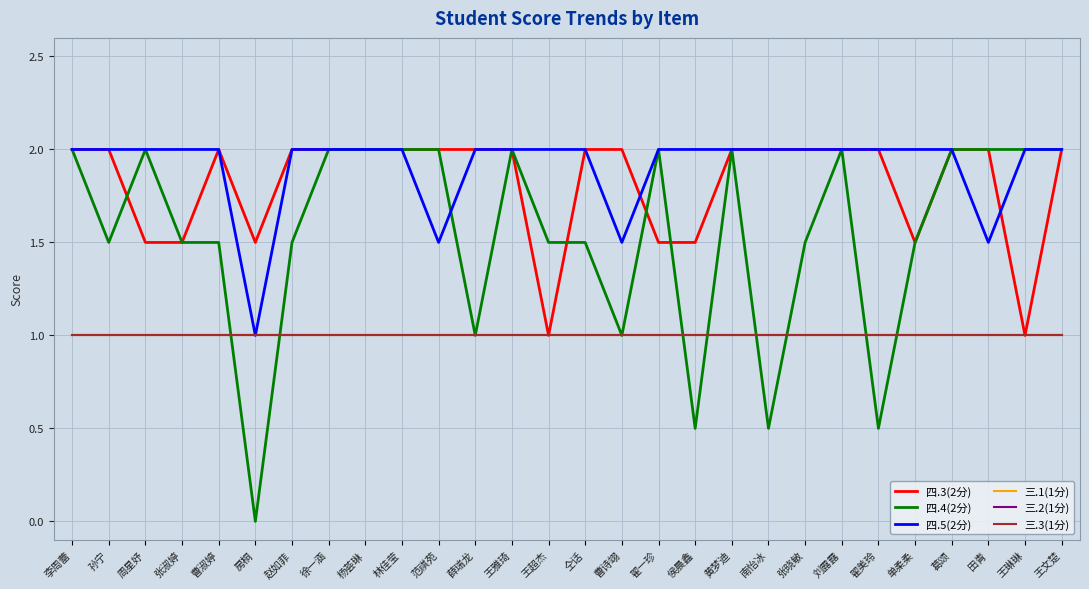

Does the chart have visible grid lines?

Yes